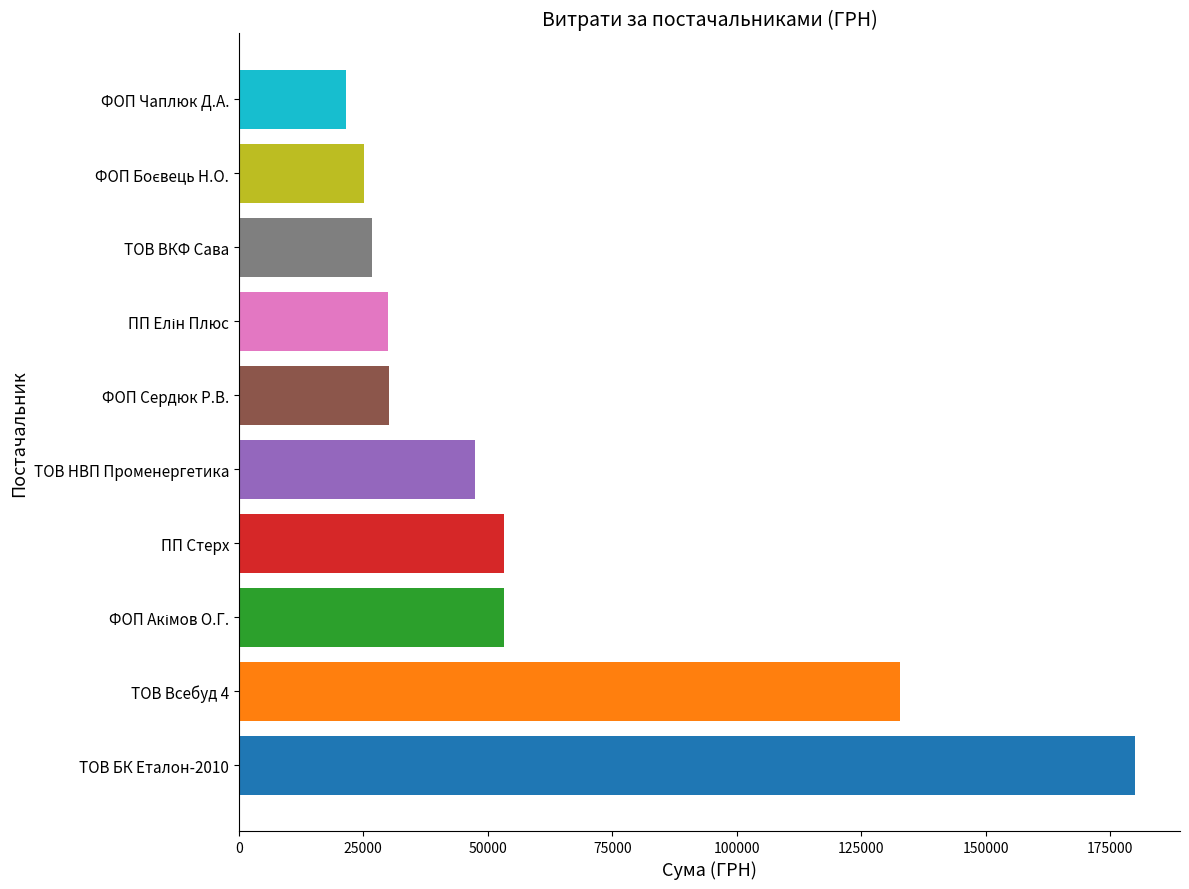

What is the ratio of the value at ТОВ ВКФ Сава to the value at ПП Стерх?

0.5